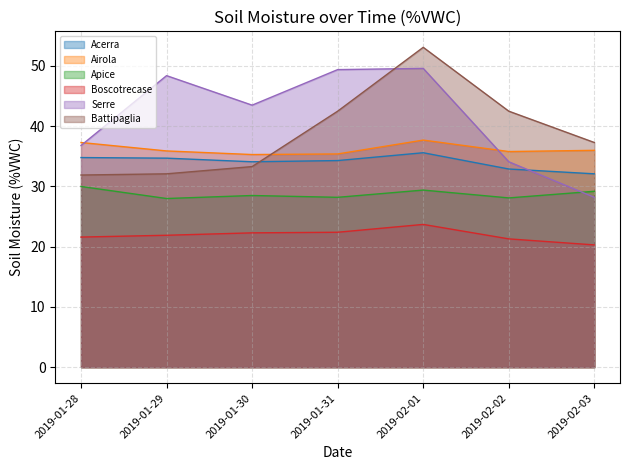

Which series has the widest spread of values?

Serre